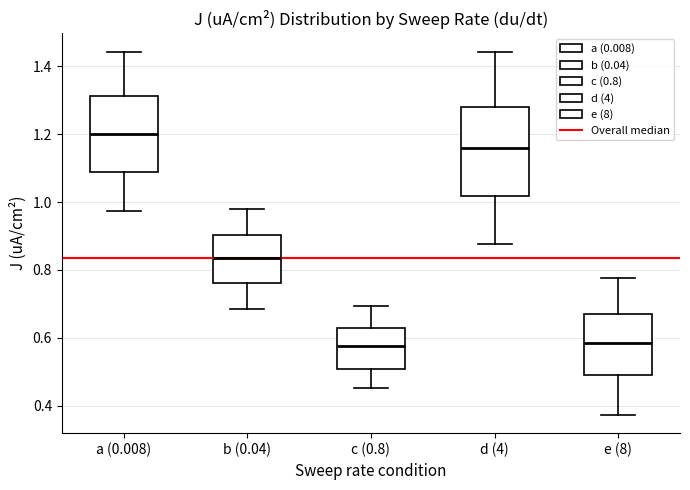

Reading left to right, transcribe this box plot: for each box, give where its median line is, the range the box spans, and where its two whiskers end, as read against the y-axis. The values are not printed on the chart, so give them approximately, as read against the axis.

a (0.008): median 1.20, box 1.08 to 1.32, whiskers 0.98 to 1.44
b (0.04): median 0.84, box 0.76 to 0.90, whiskers 0.68 to 0.98
c (0.8): median 0.58, box 0.50 to 0.62, whiskers 0.46 to 0.70
d (4): median 1.16, box 1.02 to 1.28, whiskers 0.88 to 1.44
e (8): median 0.58, box 0.48 to 0.68, whiskers 0.38 to 0.78